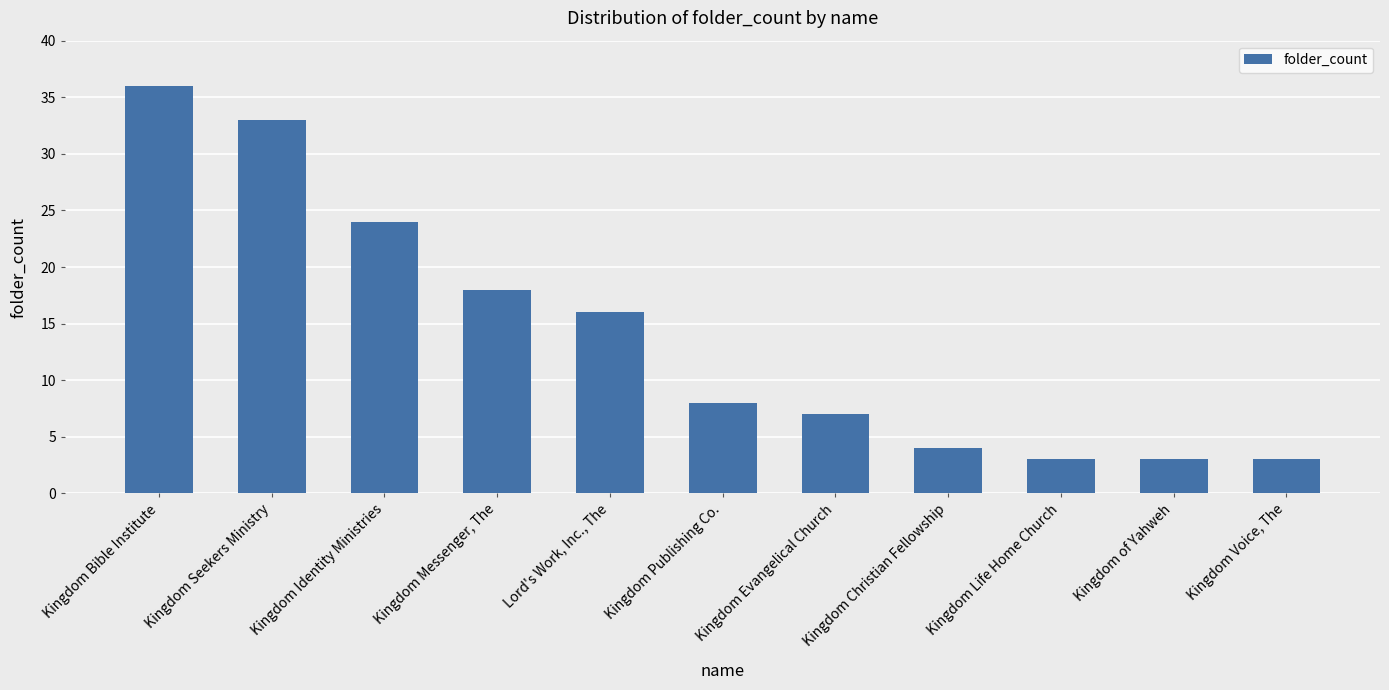

The chart shows a value of 61 at Kingdom Bible Institute. True or false?

False